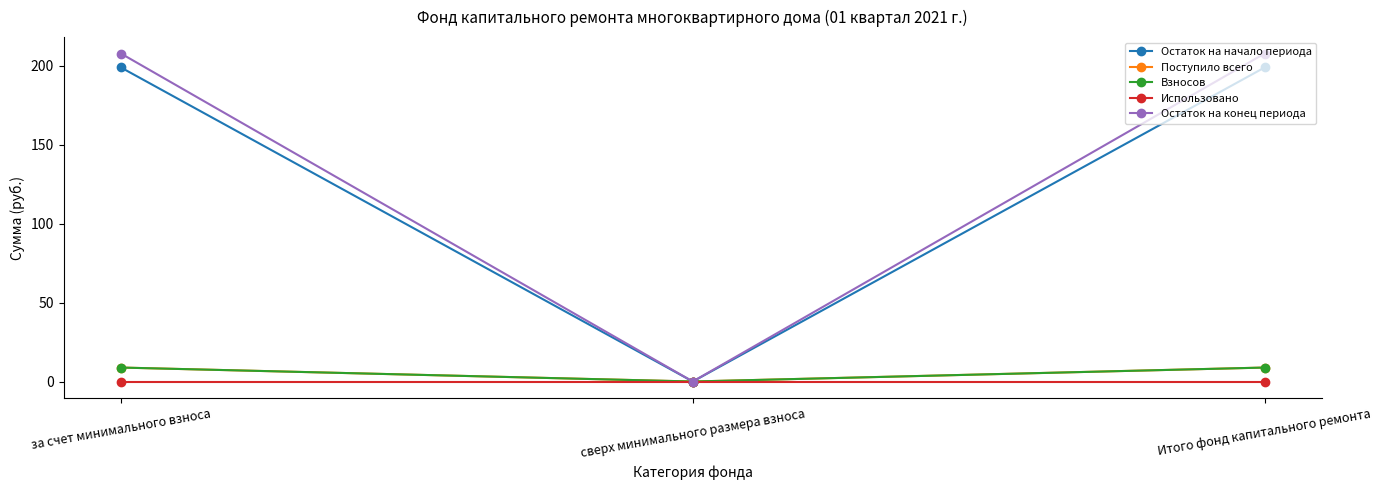

Does the chart display data point markers on the line(s)?

Yes